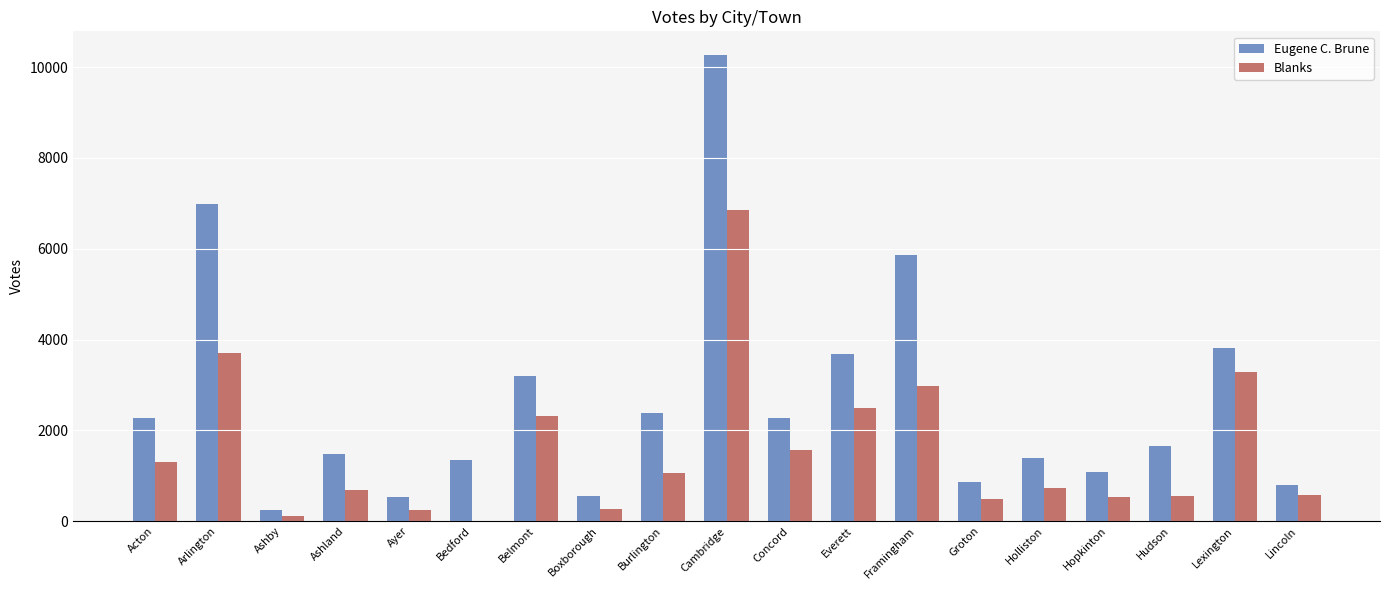

Which category has the highest value in the Blanks series?

Cambridge